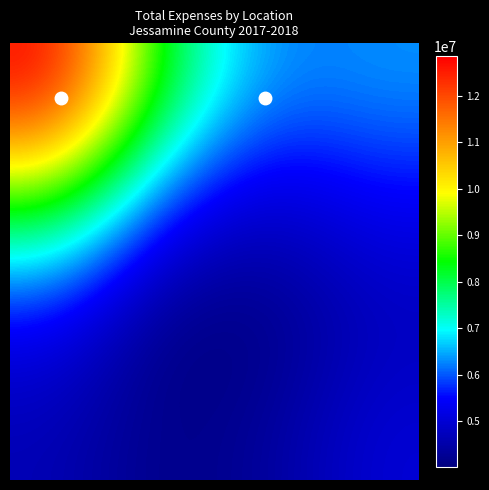

What is the maximum value shown in the chart?

12847358.1